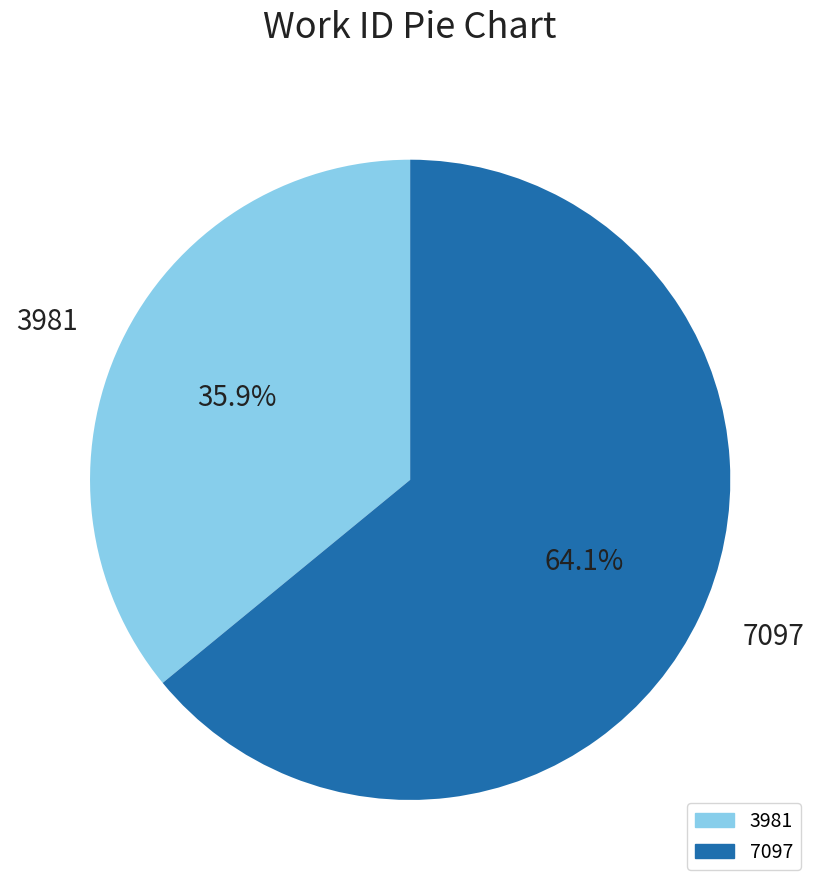

Which slice is the largest?

7097